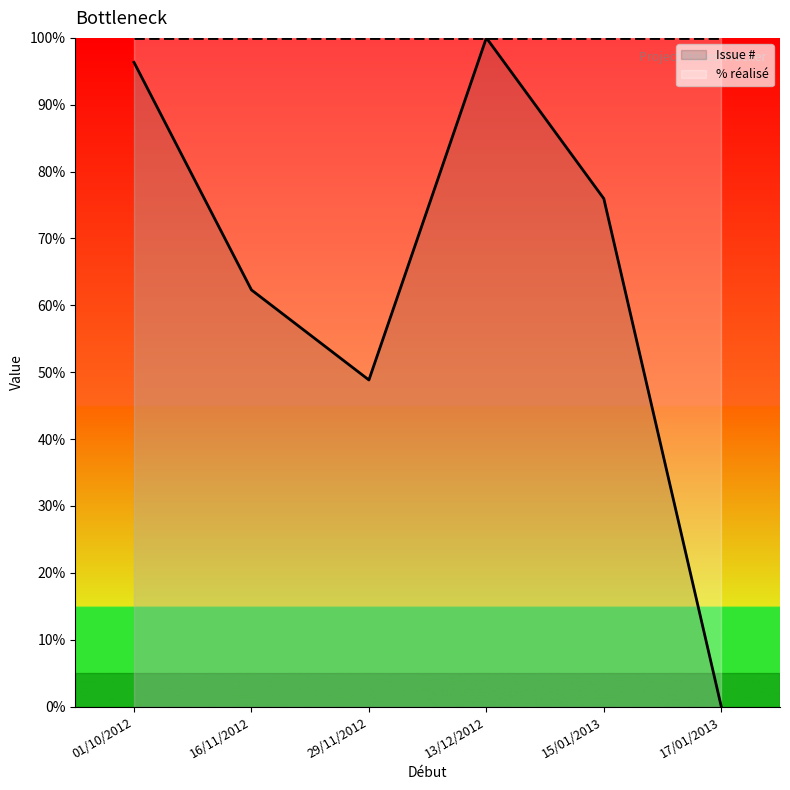

How many lines are shown in the chart?

2